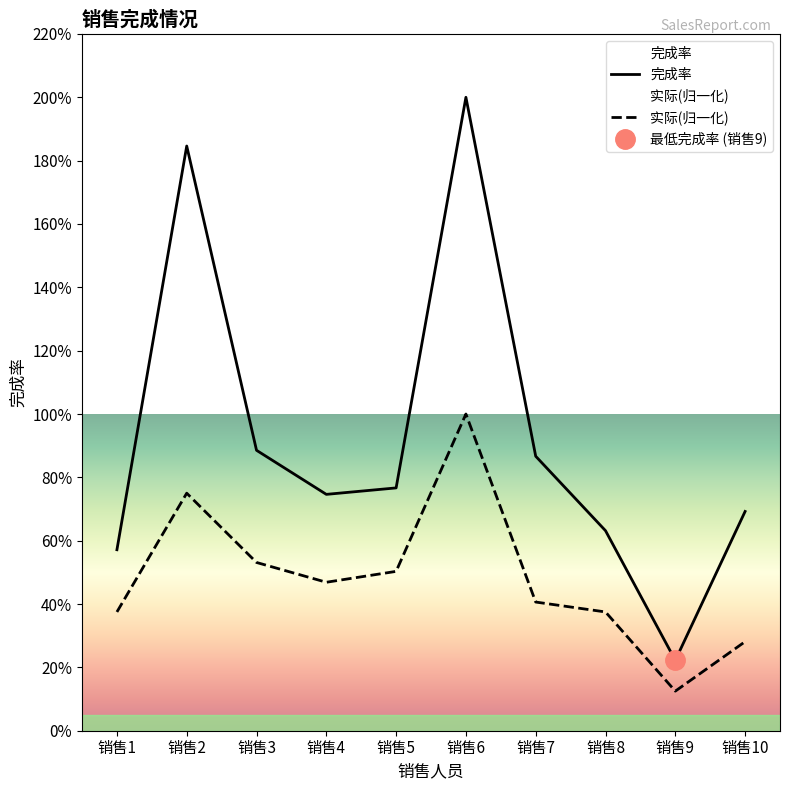

True or false: 完成率 has a value of 0.1 at 销售9.

False